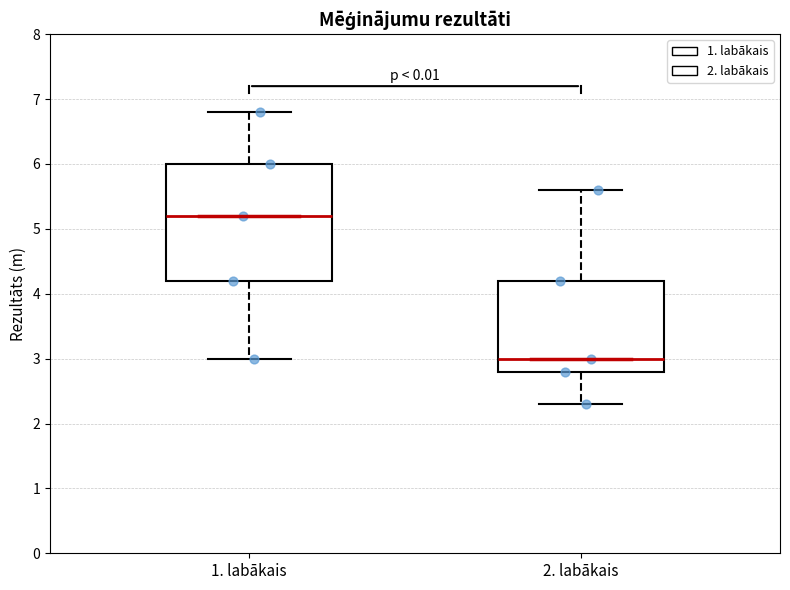

Where does the lower whisker of the box for 1. labākais end on the y-axis? The values are not printed on the chart, so give them approximately, as read against the axis.

3.0